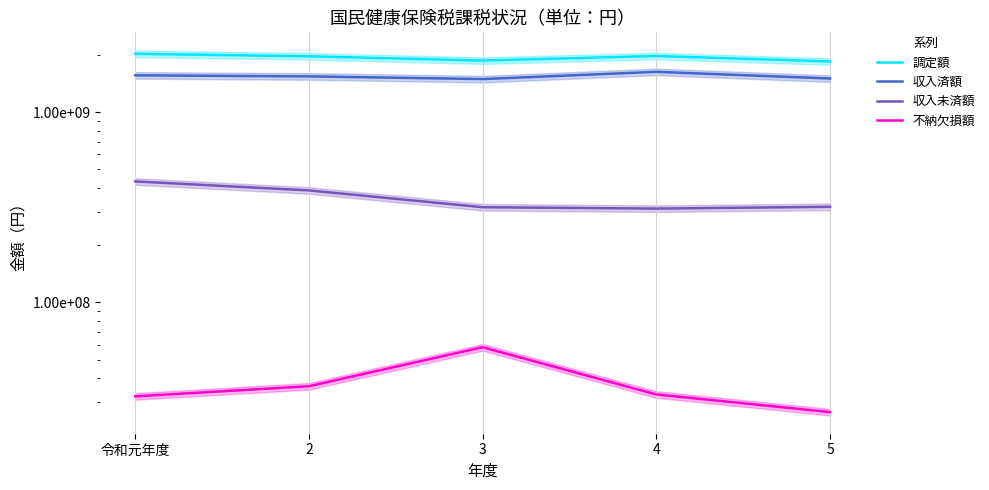

What is the label of the 2nd point from the right?

4